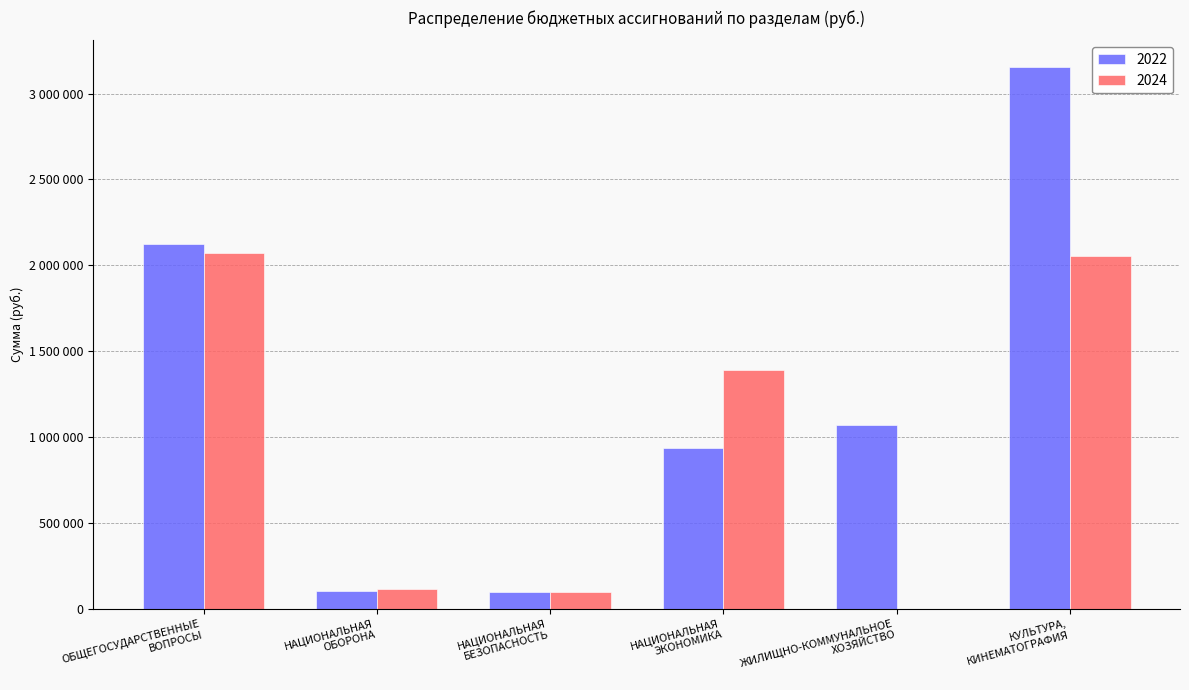

Reading right to left, list all the values displayed in this chart.

2022: 3151791	1070467	934000	100000	104800	2123542
2024: 2051240	0	1388490	100000	112100	2073370